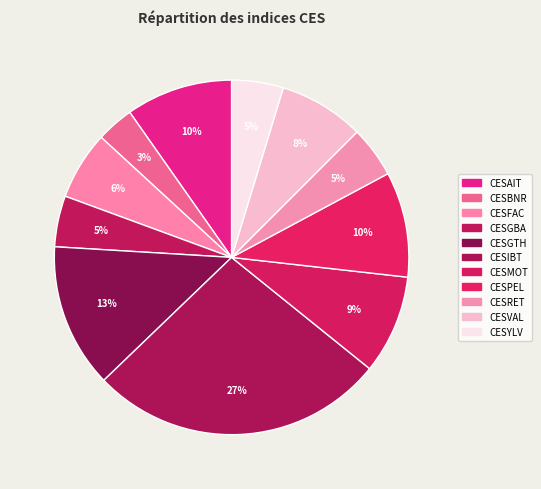

To the nearest percent, what is the average slice percentage?

9%